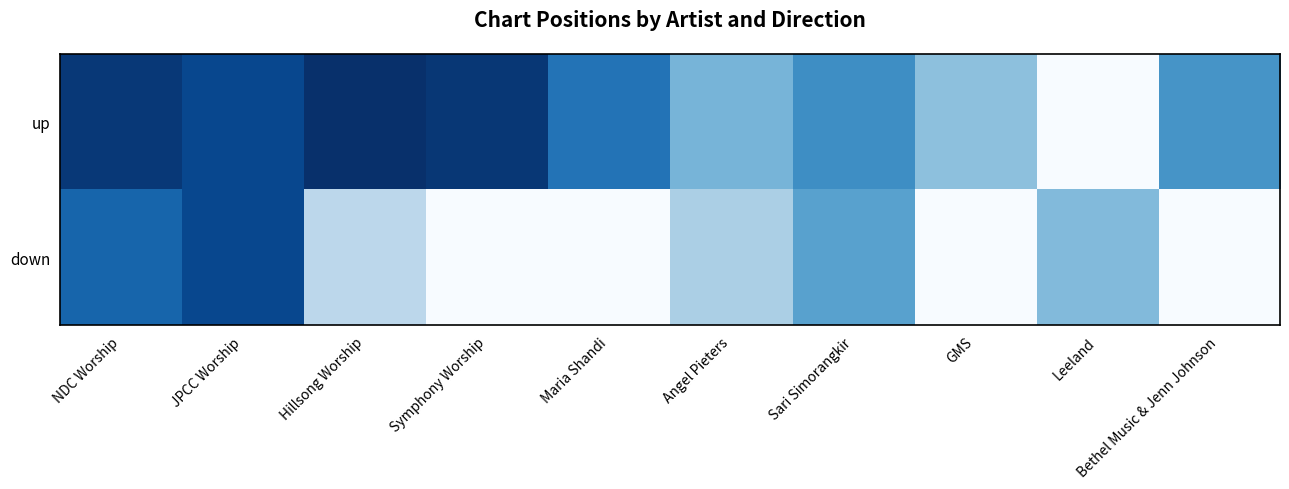

Which has a higher value, Symphony Worship or Hillsong Worship?

Symphony Worship